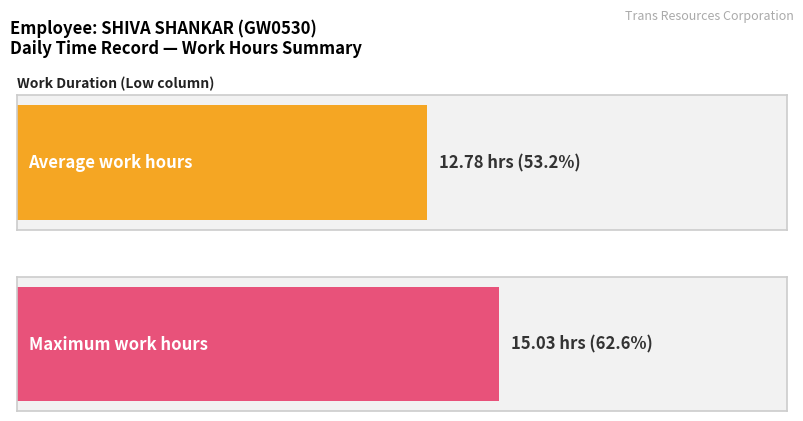

What is the greatest value displayed?

15.0